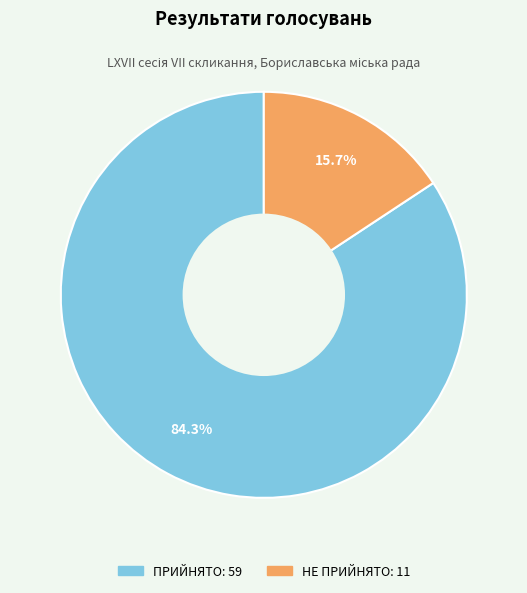

What is the majority slice?

ПРИЙНЯТО